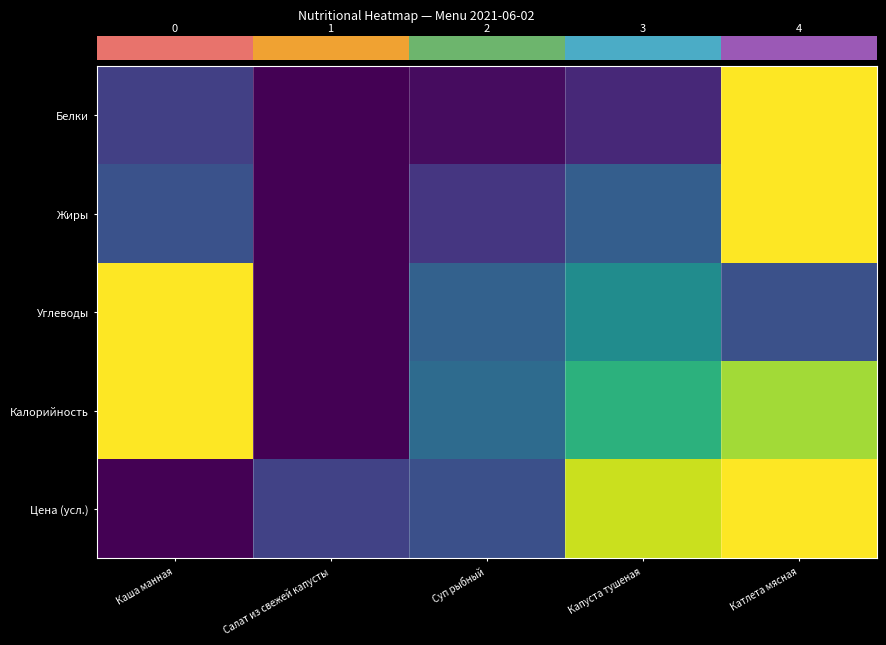

What is the spread (max minus min) of values at Салат из свежей капусты?

0.2